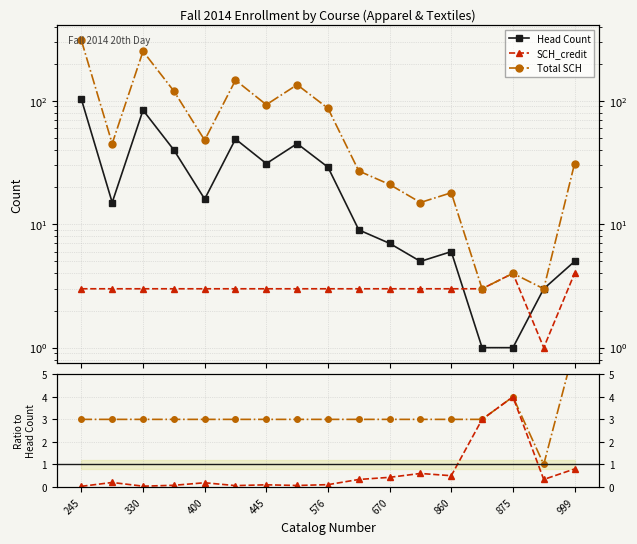

True or false: SCH_credit and Total SCH intersect in this chart.

False